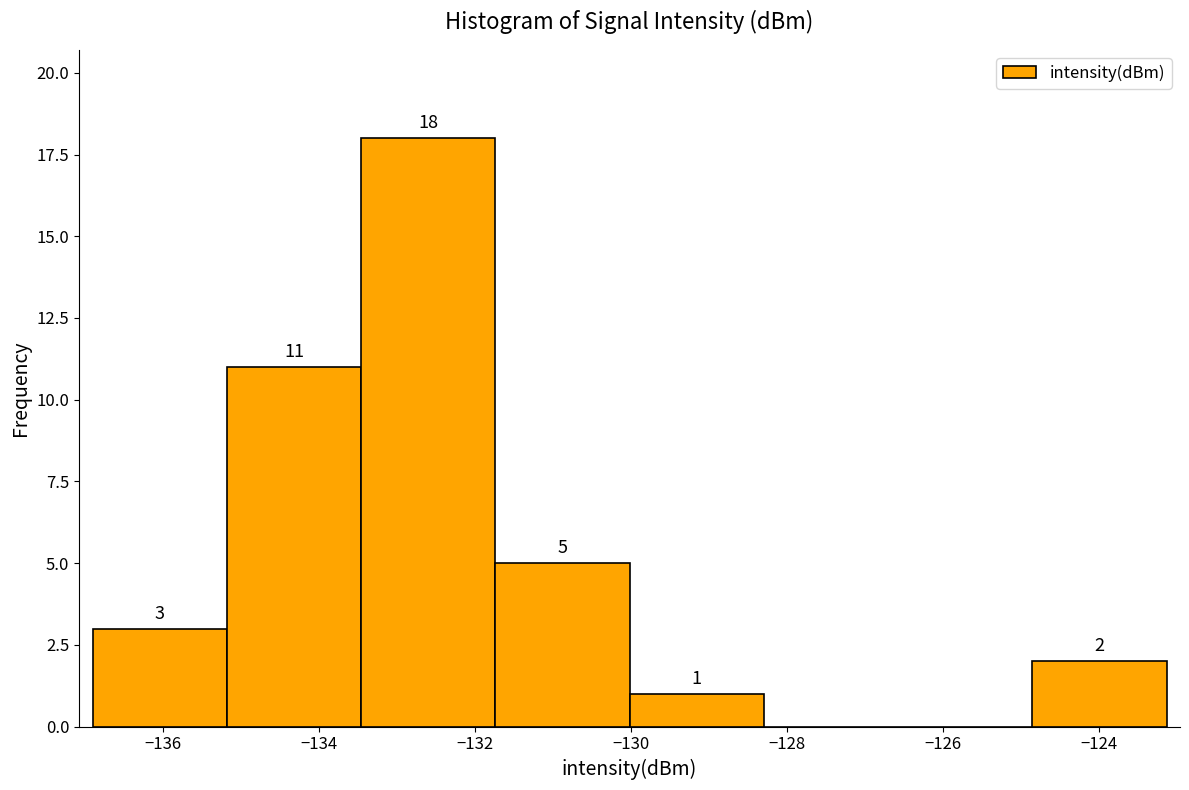

Which range on the x-axis has the tallest bar?

-133.4 to -131.8